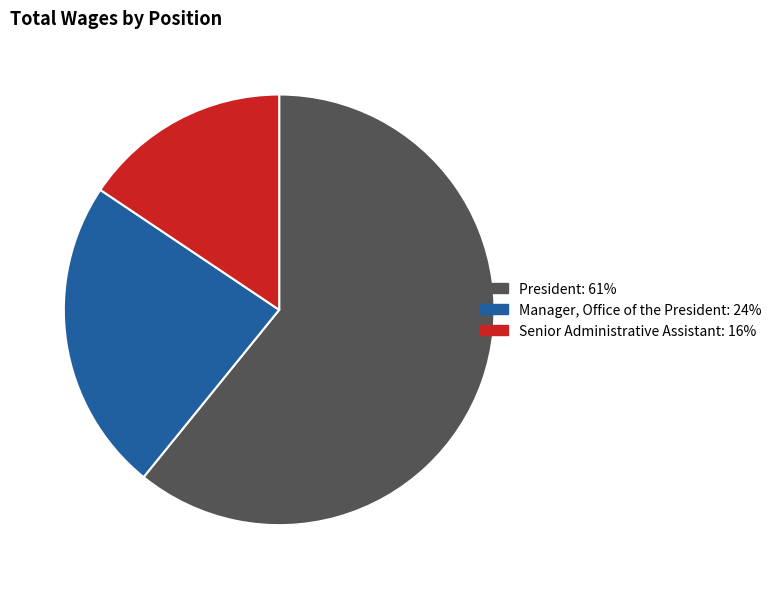

Approximately how many times larger is the value at Senior Administrative Assistant compared to Manager, Office of the President?

0.7